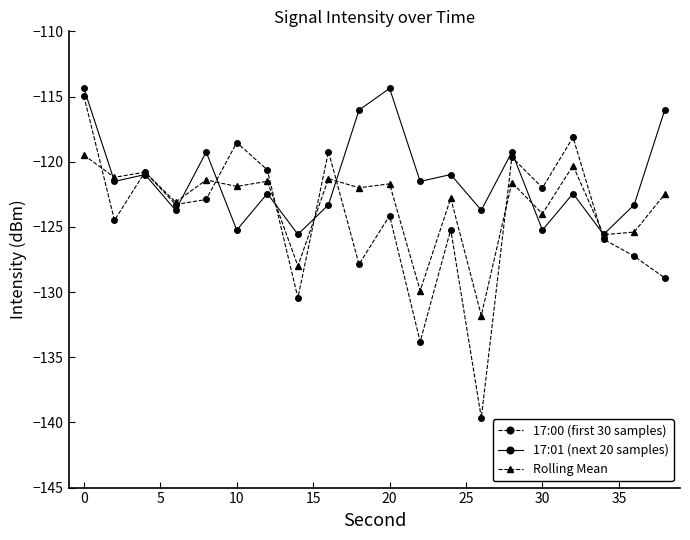

What are all the series names shown in the legend?

17:00 (first 30 samples), 17:01 (next 20 samples), Rolling Mean